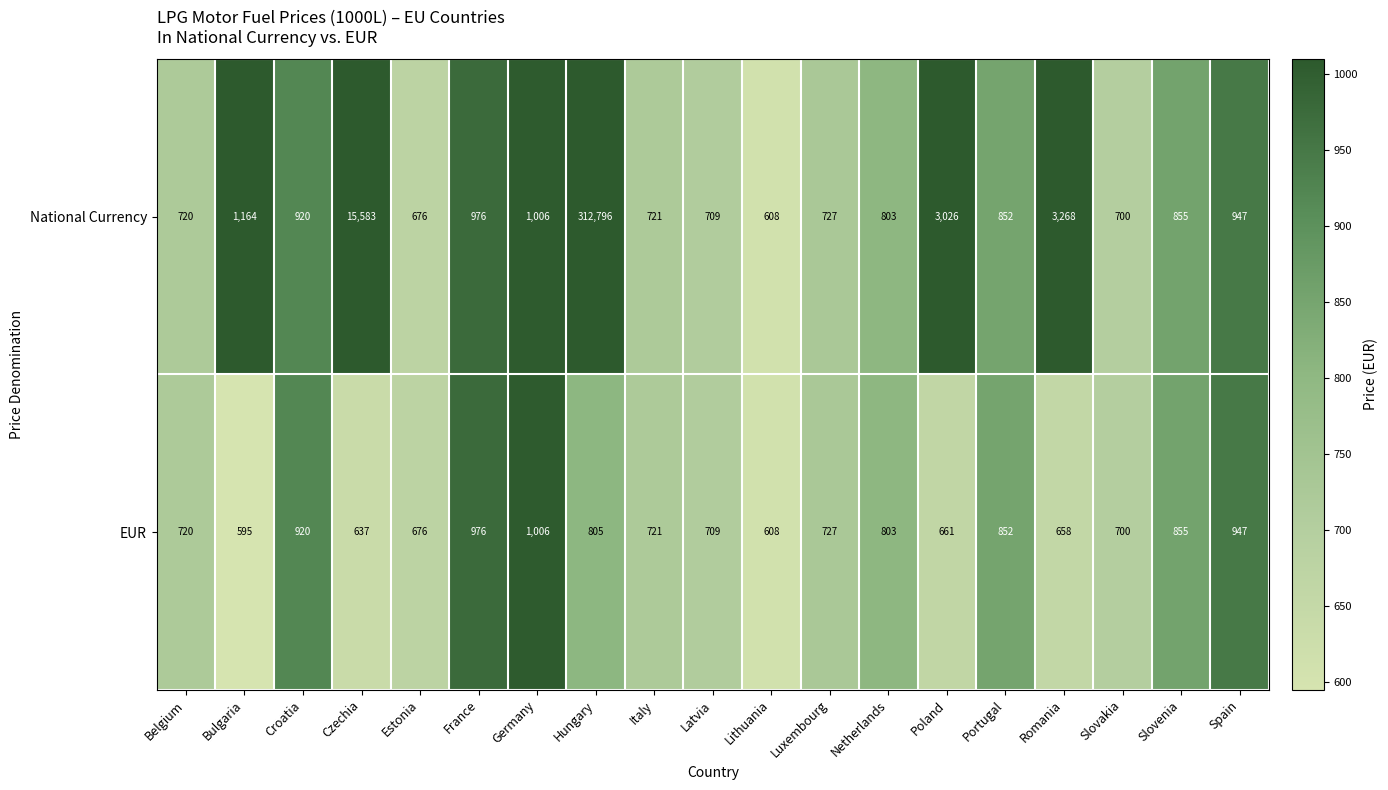

Is it true that EUR equals 324 at Estonia?

False